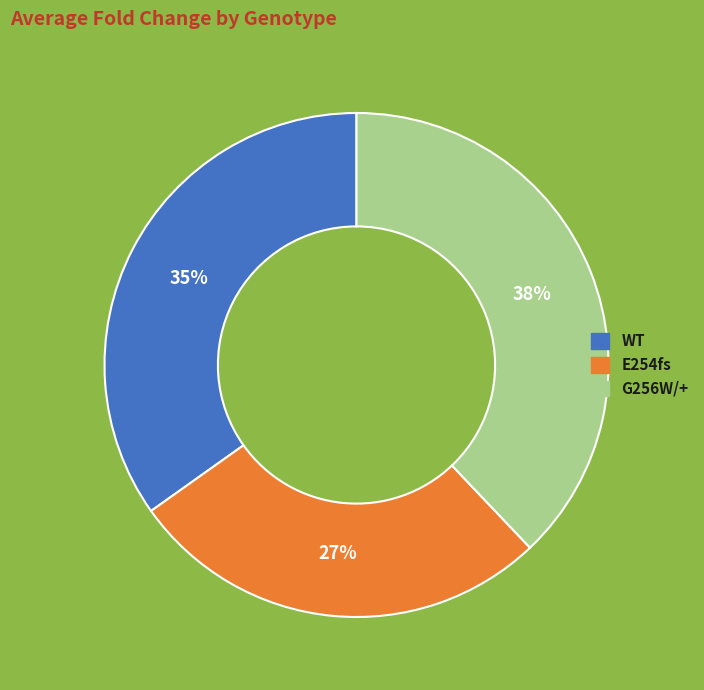

To the nearest percent, what percentage of the pie is E254fs?

27%